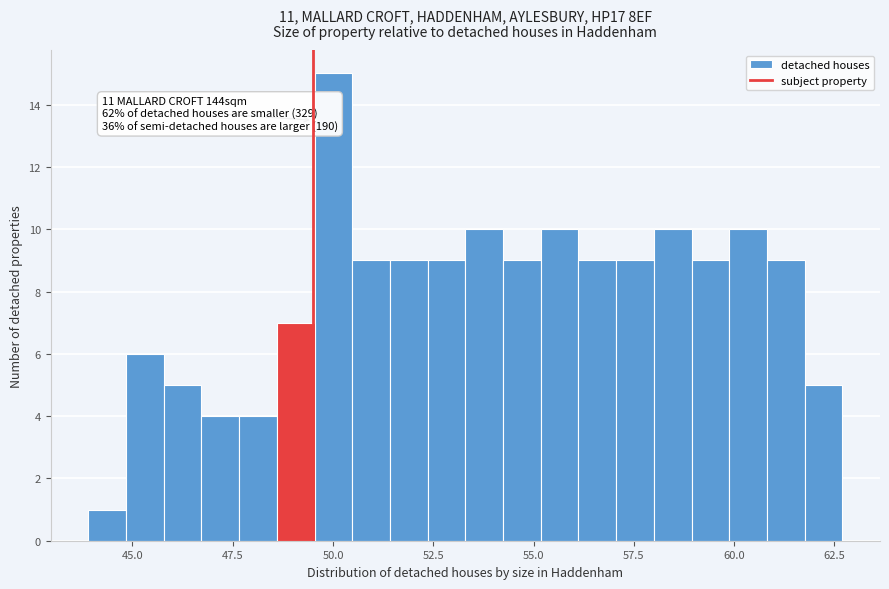

Around what value on the x-axis is the tallest bar? Give the approximate position of its centre, as read against the axis.

50.0